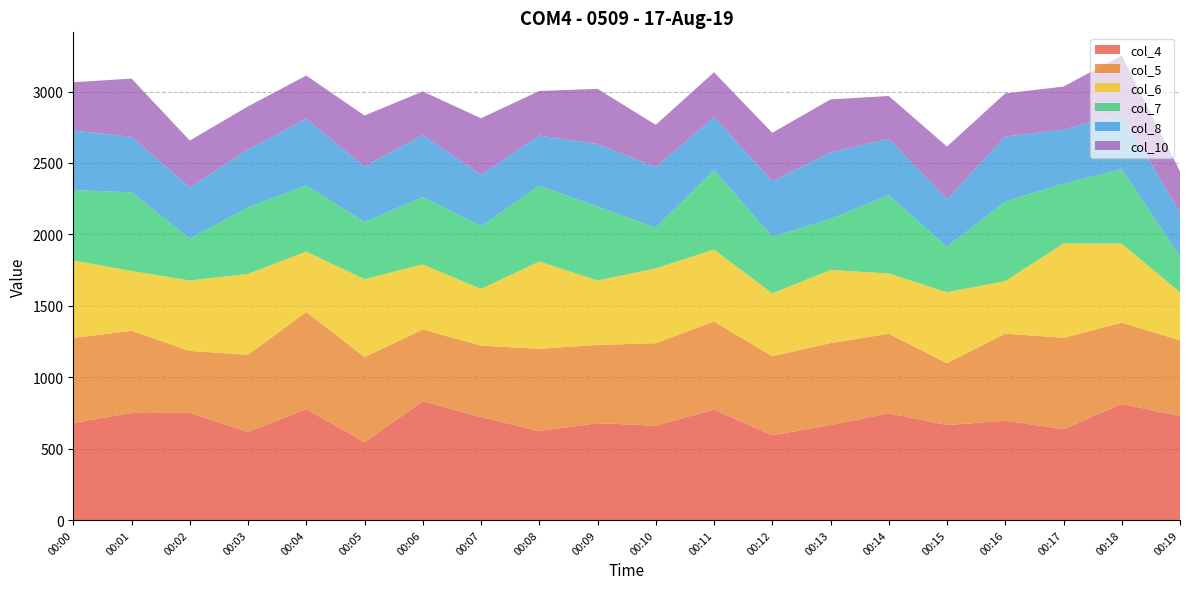

Reading left to right, list all the values displayed in this chart.

col_4: 00:00=680	00:01=749	00:02=750	00:03=617	00:04=777	00:05=545	00:06=832	00:07=721	00:08=623	00:09=678	00:10=661	00:11=774	00:12=594	00:13=665	00:14=747	00:15=665	00:16=695	00:17=637	00:18=813	00:19=728
col_5: 00:00=595	00:01=576	00:02=434	00:03=540	00:04=680	00:05=596	00:06=502	00:07=500	00:08=576	00:09=548	00:10=577	00:11=616	00:12=553	00:13=574	00:14=557	00:15=433	00:16=610	00:17=639	00:18=569	00:19=530
col_6: 00:00=542	00:01=419	00:02=493	00:03=566	00:04=423	00:05=545	00:06=456	00:07=397	00:08=611	00:09=451	00:10=524	00:11=504	00:12=440	00:13=512	00:14=422	00:15=497	00:16=368	00:17=660	00:18=553	00:19=336
col_7: 00:00=494	00:01=550	00:02=294	00:03=465	00:04=464	00:05=401	00:06=471	00:07=439	00:08=531	00:09=518	00:10=285	00:11=557	00:12=397	00:13=357	00:14=549	00:15=317	00:16=558	00:17=419	00:18=522	00:19=250
col_8: 00:00=416	00:01=389	00:02=358	00:03=407	00:04=465	00:05=388	00:06=434	00:07=361	00:08=351	00:09=438	00:10=424	00:11=370	00:12=388	00:13=465	00:14=395	00:15=335	00:16=454	00:17=378	00:18=388	00:19=307
col_10: 00:00=338	00:01=408	00:02=328	00:03=301	00:04=303	00:05=357	00:06=306	00:07=395	00:08=312	00:09=386	00:10=296	00:11=314	00:12=339	00:13=372	00:14=299	00:15=368	00:16=302	00:17=302	00:18=407	00:19=290